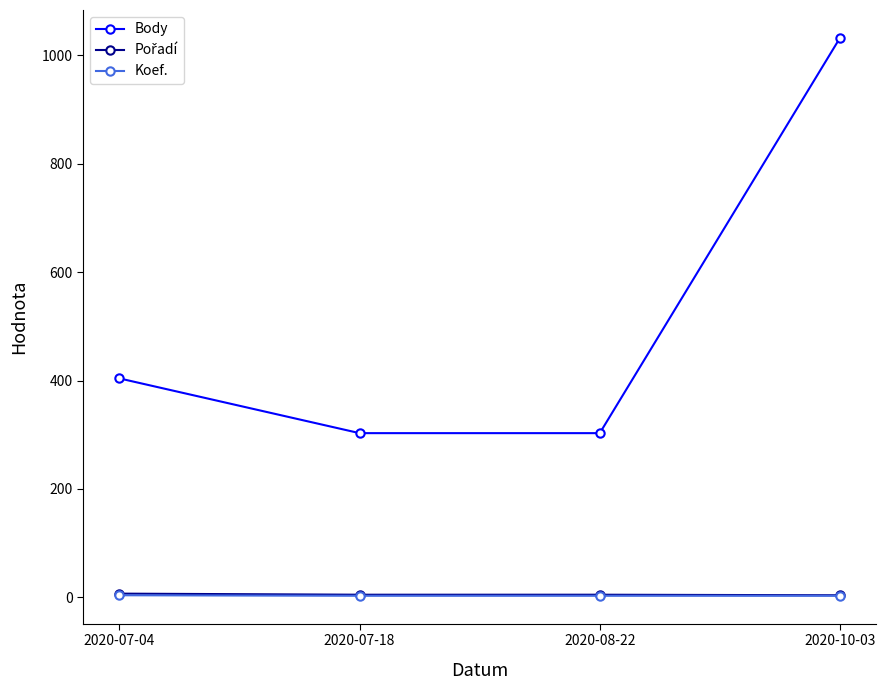

At which label is Body closest to 667?

2020-07-04